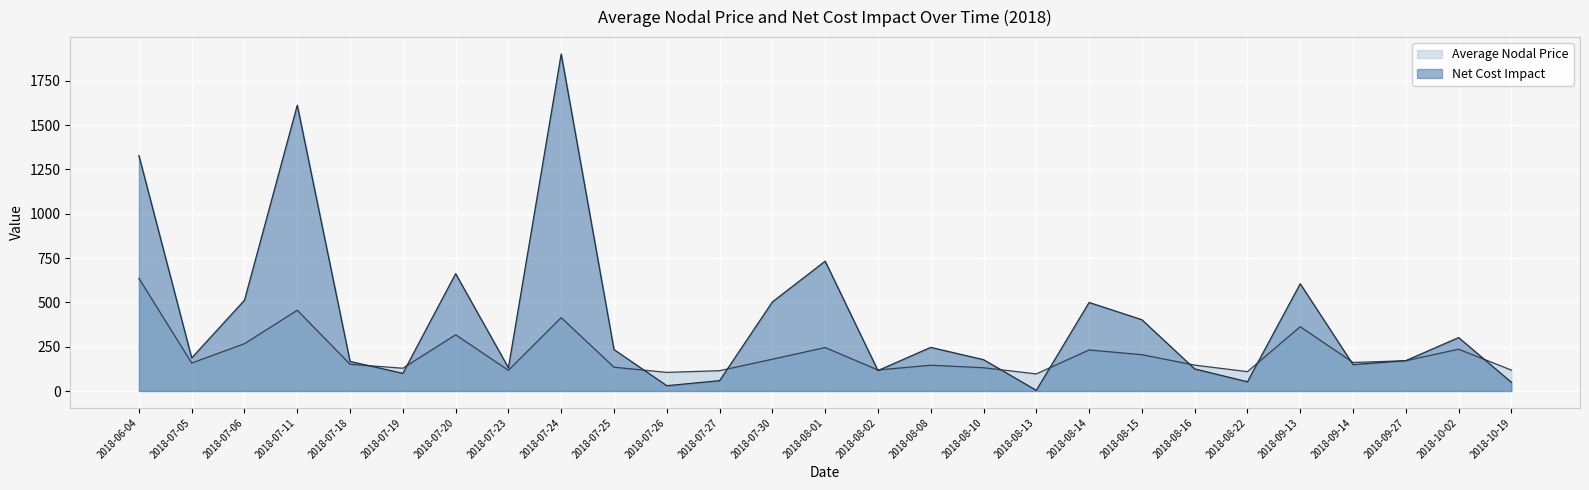

The Net Cost Impact series shows 1039.3 at 2018-07-11. True or false?

False